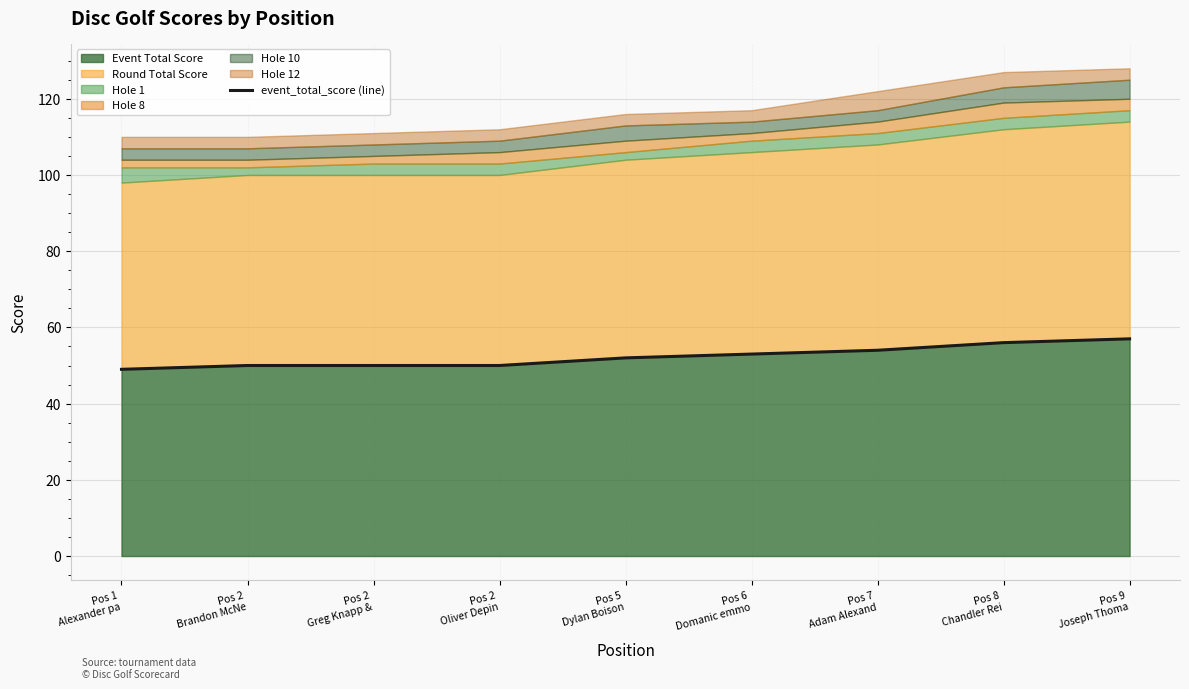

What is the change in value from Pos 1
Alexander pa to Pos 5
Dylan Boison?

+3